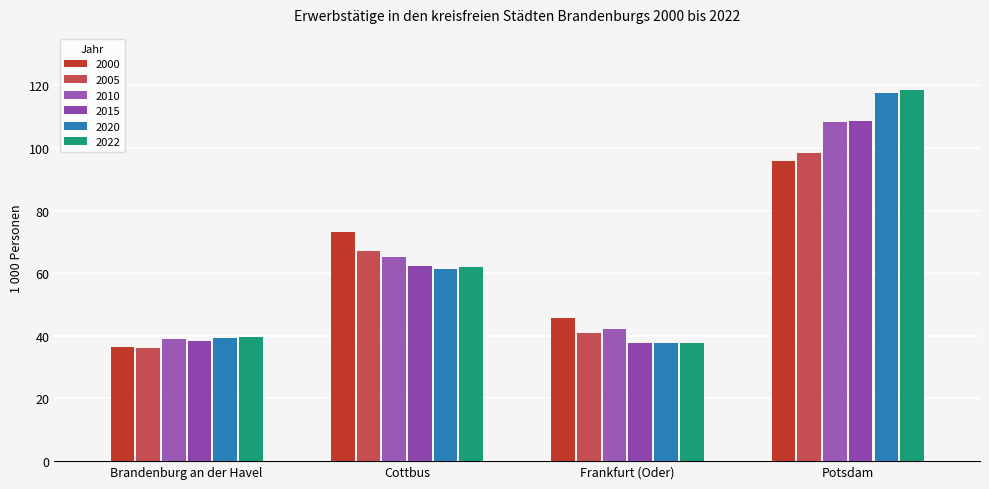

Reading left to right, extract all data points from this chart.

2000: 36.5	73.2	45.6	95.8
2005: 36.0	67.2	41.0	98.4
2010: 38.9	65.1	42.2	108.4
2015: 38.5	62.4	37.8	108.6
2020: 39.4	61.4	37.9	117.6
2022: 39.5	61.9	37.7	118.6